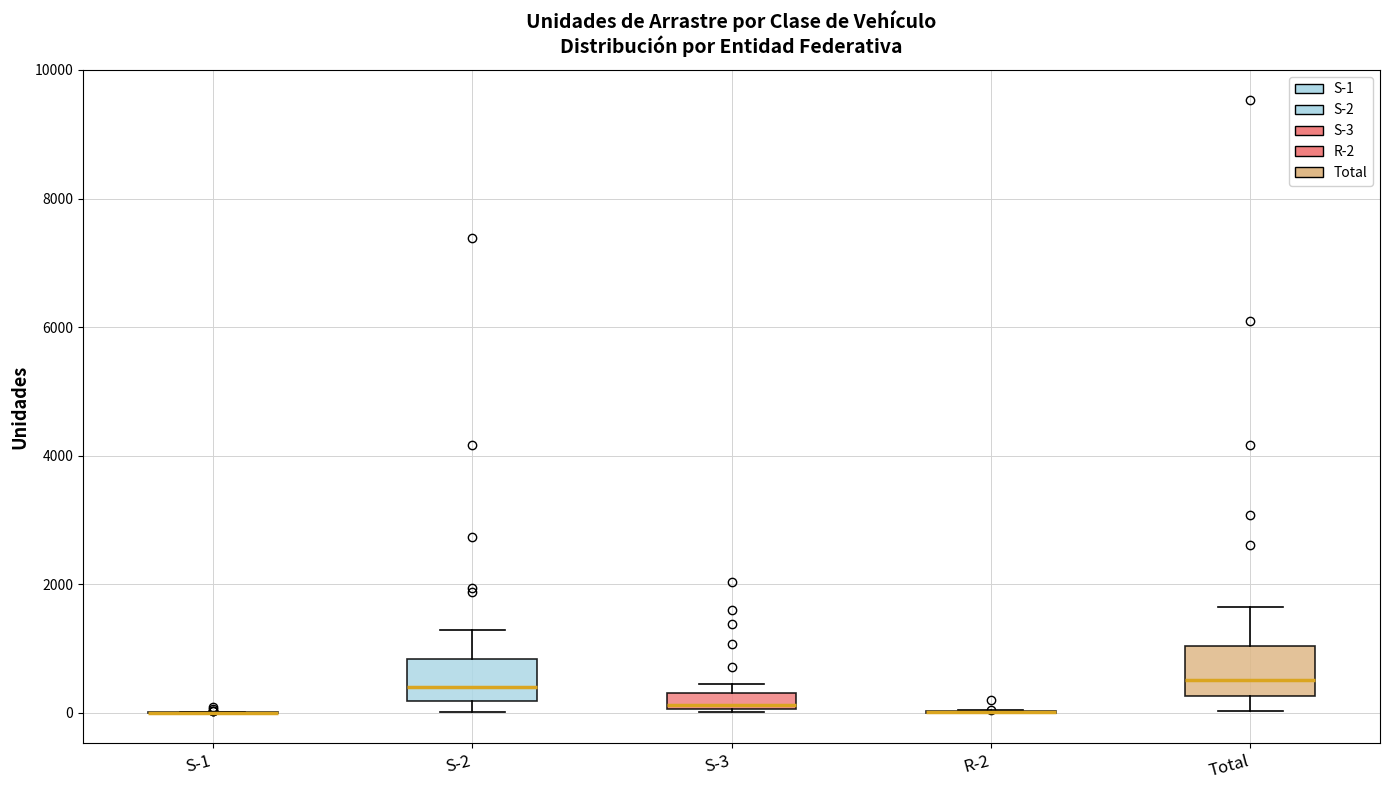

Where does the median line of the box for Total sit on the y-axis? The values are not printed on the chart, so give them approximately, as read against the axis.

600